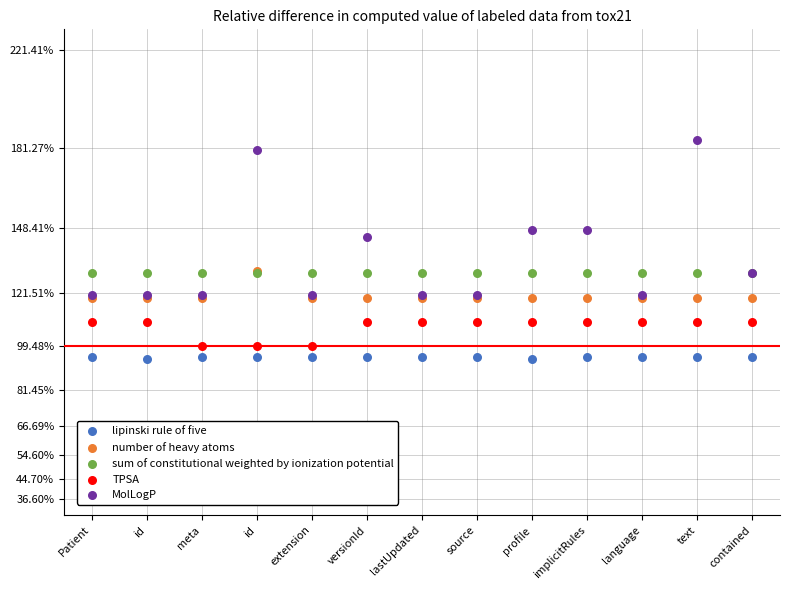

Across all series, what Y value is closest to 139?

144.5